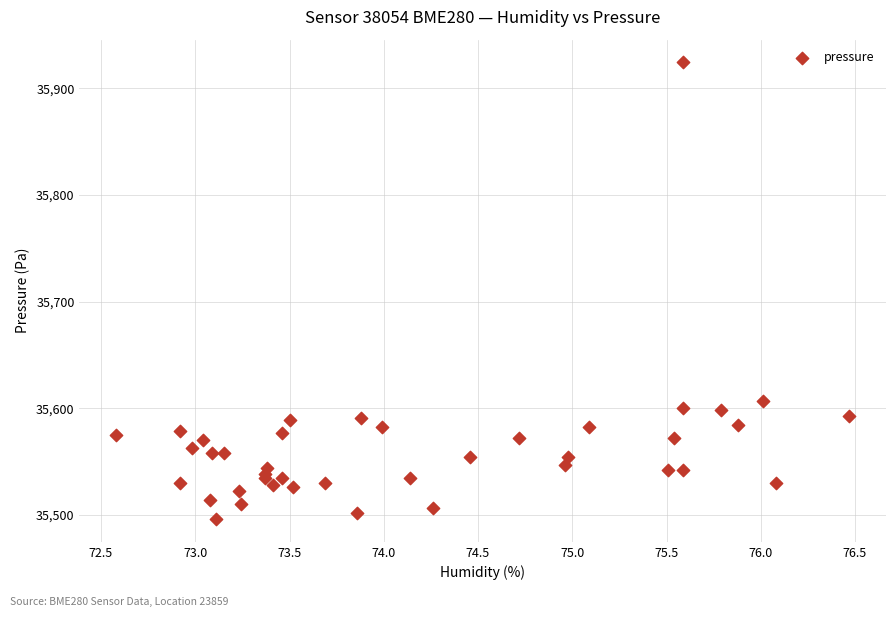

What Y value in the scatter plot is closest to 35710?

35606.8